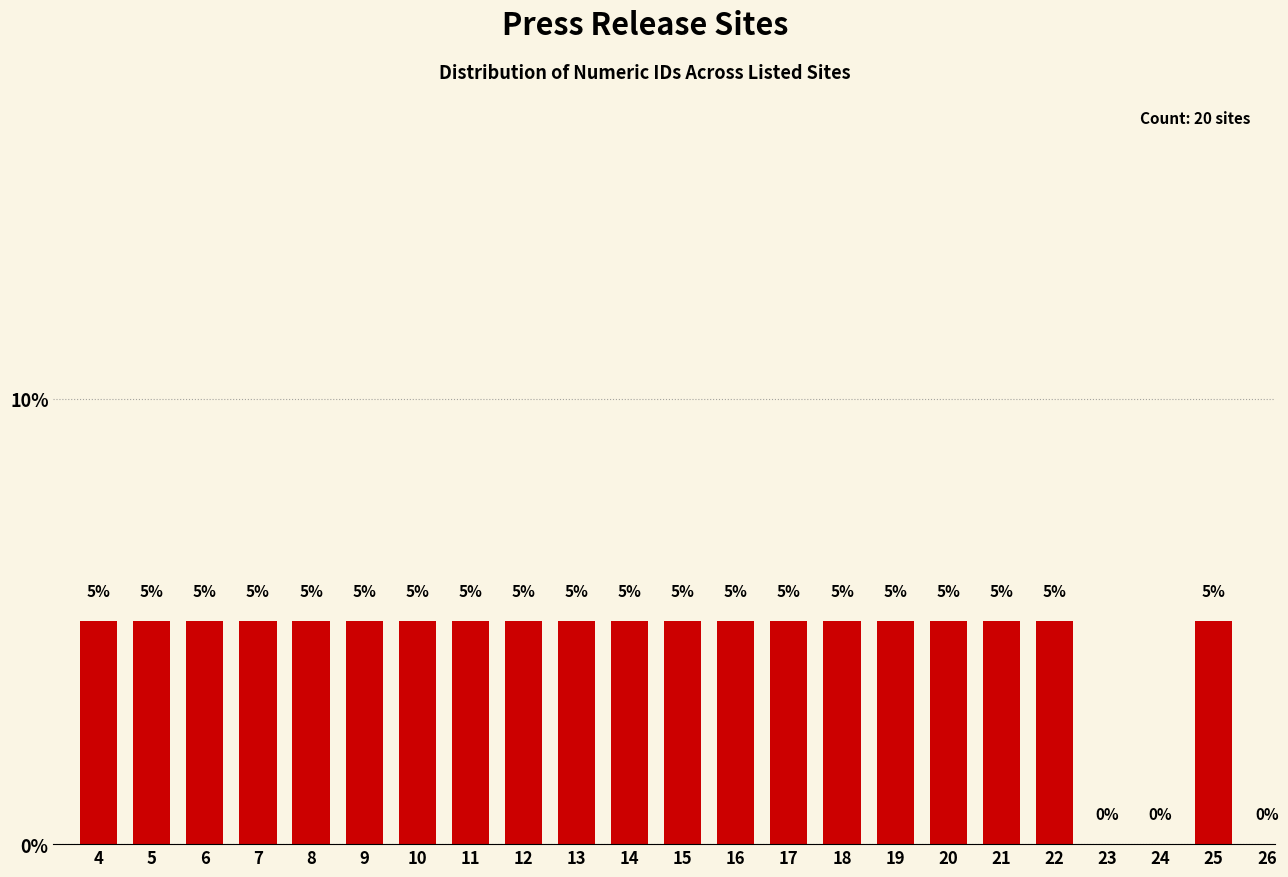

Reading left to right, list all the values displayed in this chart.

4=5	5=5	6=5	7=5	8=5	9=5	10=5	11=5	12=5	13=5	14=5	15=5	16=5	17=5	18=5	19=5	20=5	21=5	22=5	23=0	24=0	25=5	26=0